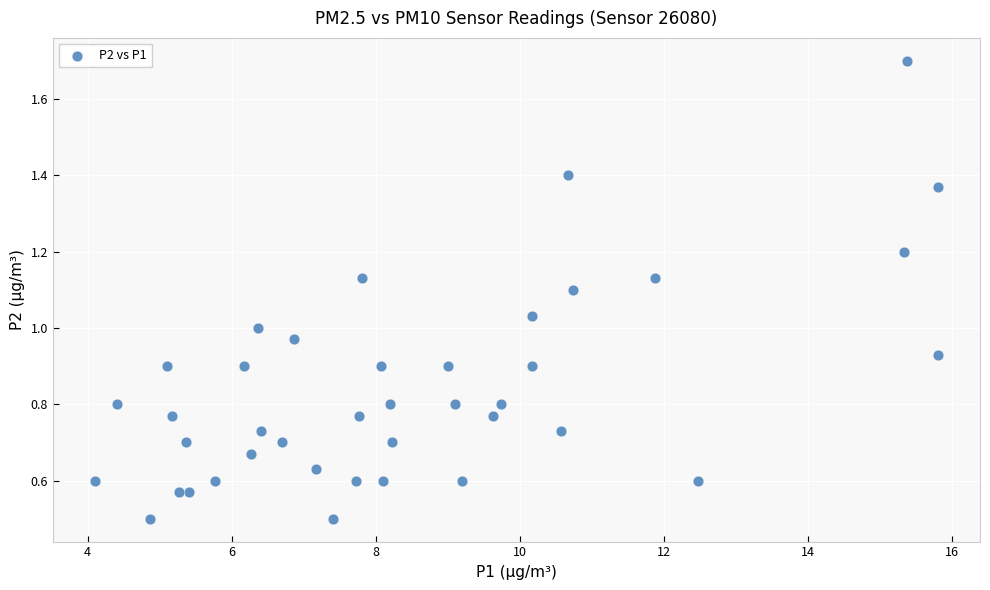

What is the range of X values (max minus min)?

11.7